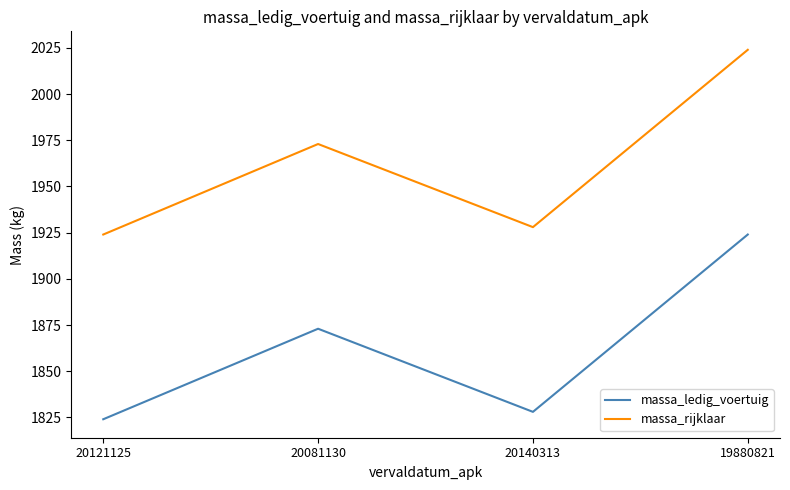

What is the lowest value of the massa_rijklaar series?

1924